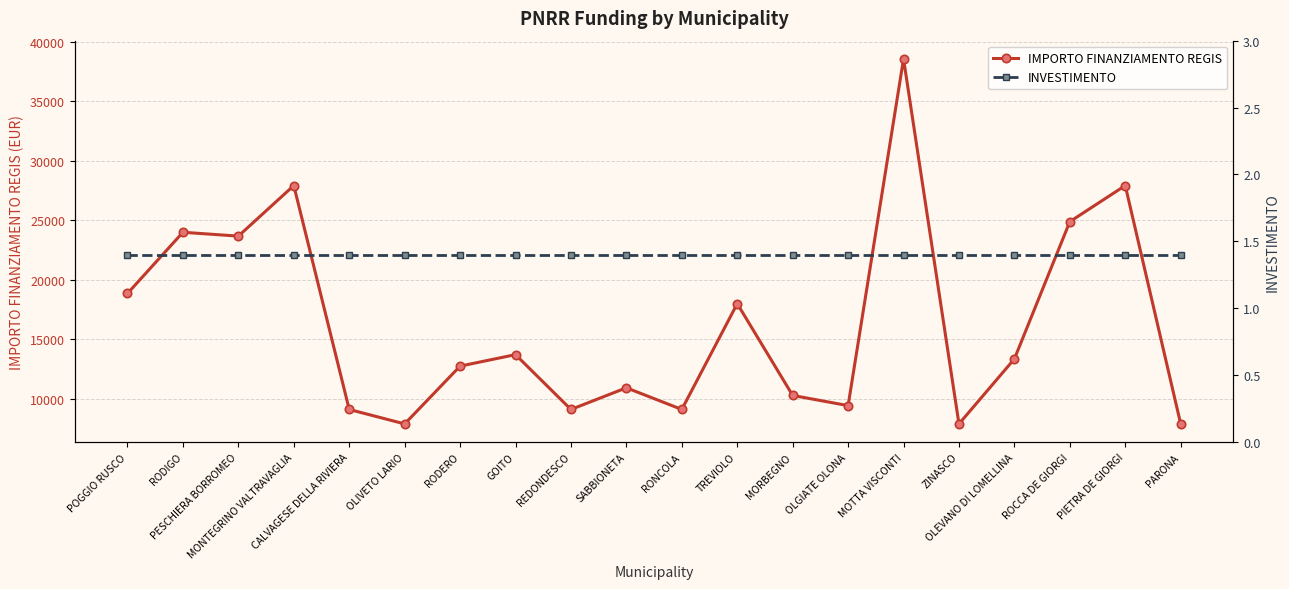

Is it true that IMPORTO FINANZIAMENTO REGIS equals 10827.7 at POGGIO RUSCO?

False